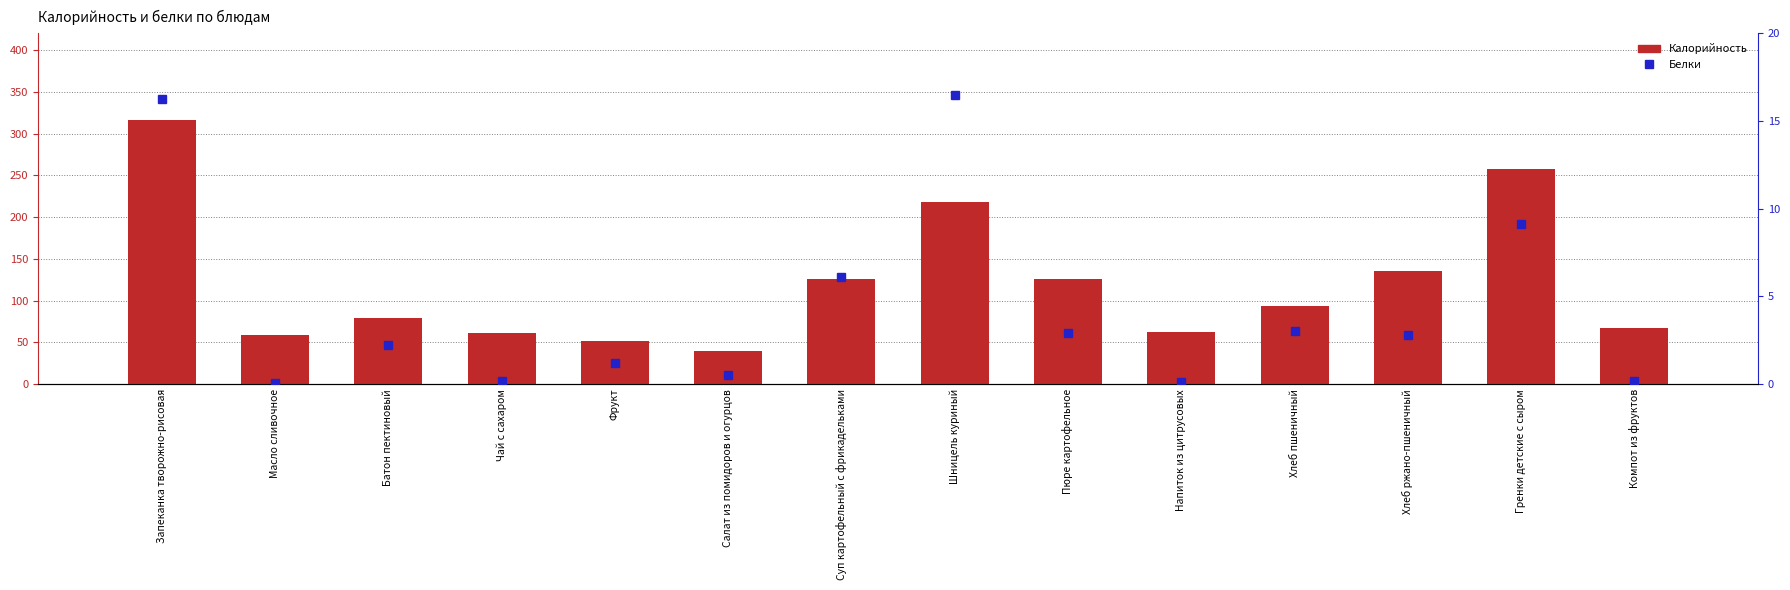

Reading left to right, what are all the values shown in this chart?

Калорийность: 316.8	58.2	78.5	61.2	51.9	39.2	125.6	218.0	125.6	62.3	93.8	134.9	257.5	66.6
Белки: 16.2	0.1	2.2	0.2	1.2	0.5	6.1	16.5	2.9	0.1	3.0	2.8	9.1	0.2